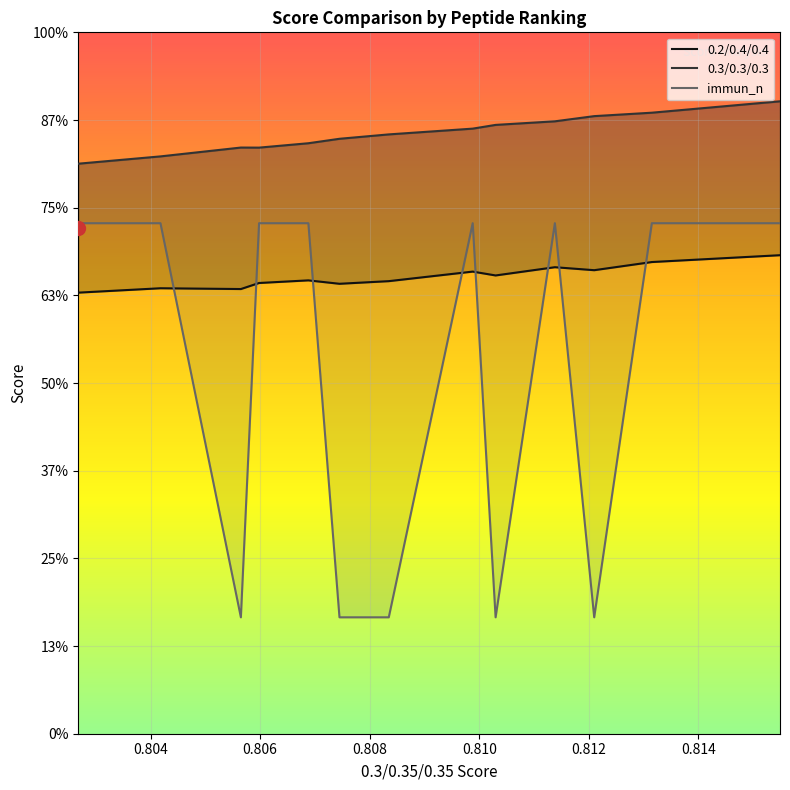

The value of 0.2/0.4/0.4 at 0.816 is 0.3. True or false?

False